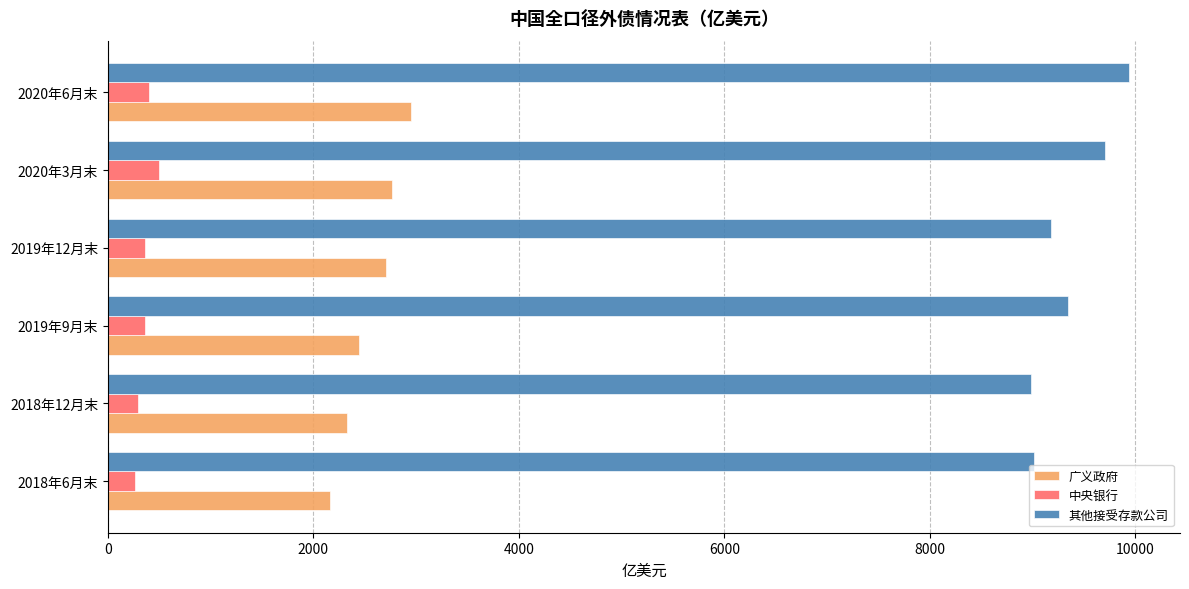

What is the minimum value for 其他接受存款公司?

8987.0